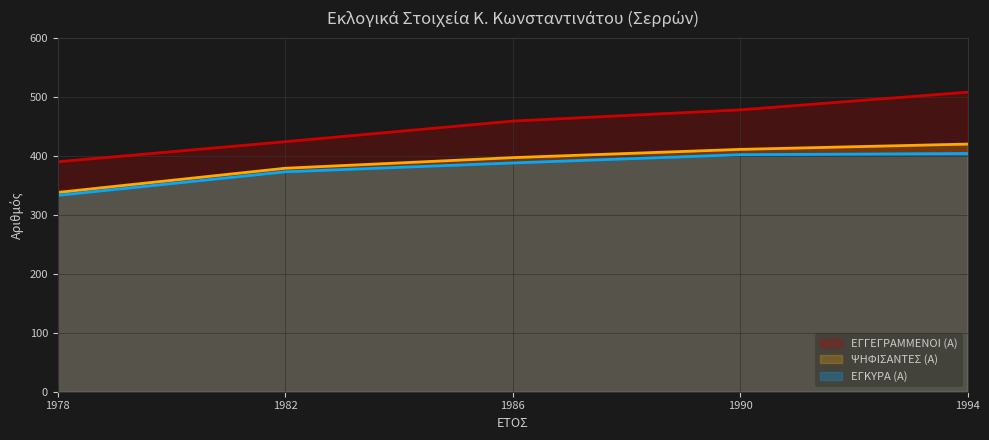

What are all the series names shown in the legend?

ΕΓΓΕΓΡΑΜΜΕΝΟΙ (Α), ΨΗΦΙΣΑΝΤΕΣ (Α), ΕΓΚΥΡΑ (Α)